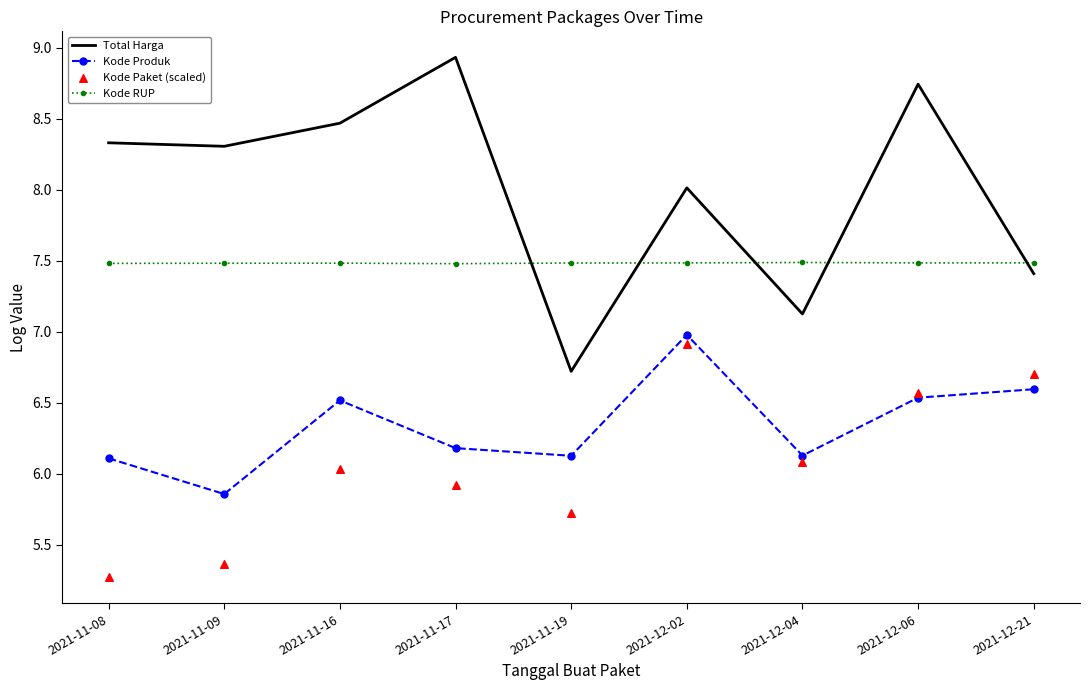

Which series has the widest spread of Y values?

Total Harga